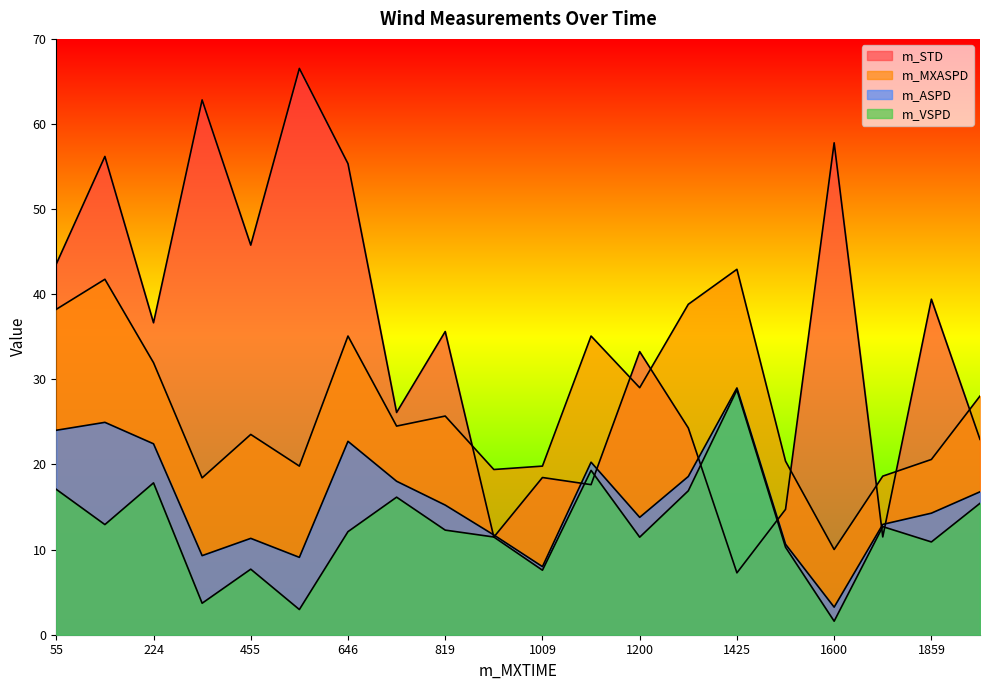

Rank the series at 917 from highest to lowest value.

m_MXASPD, m_ASPD, m_VSPD, m_STD